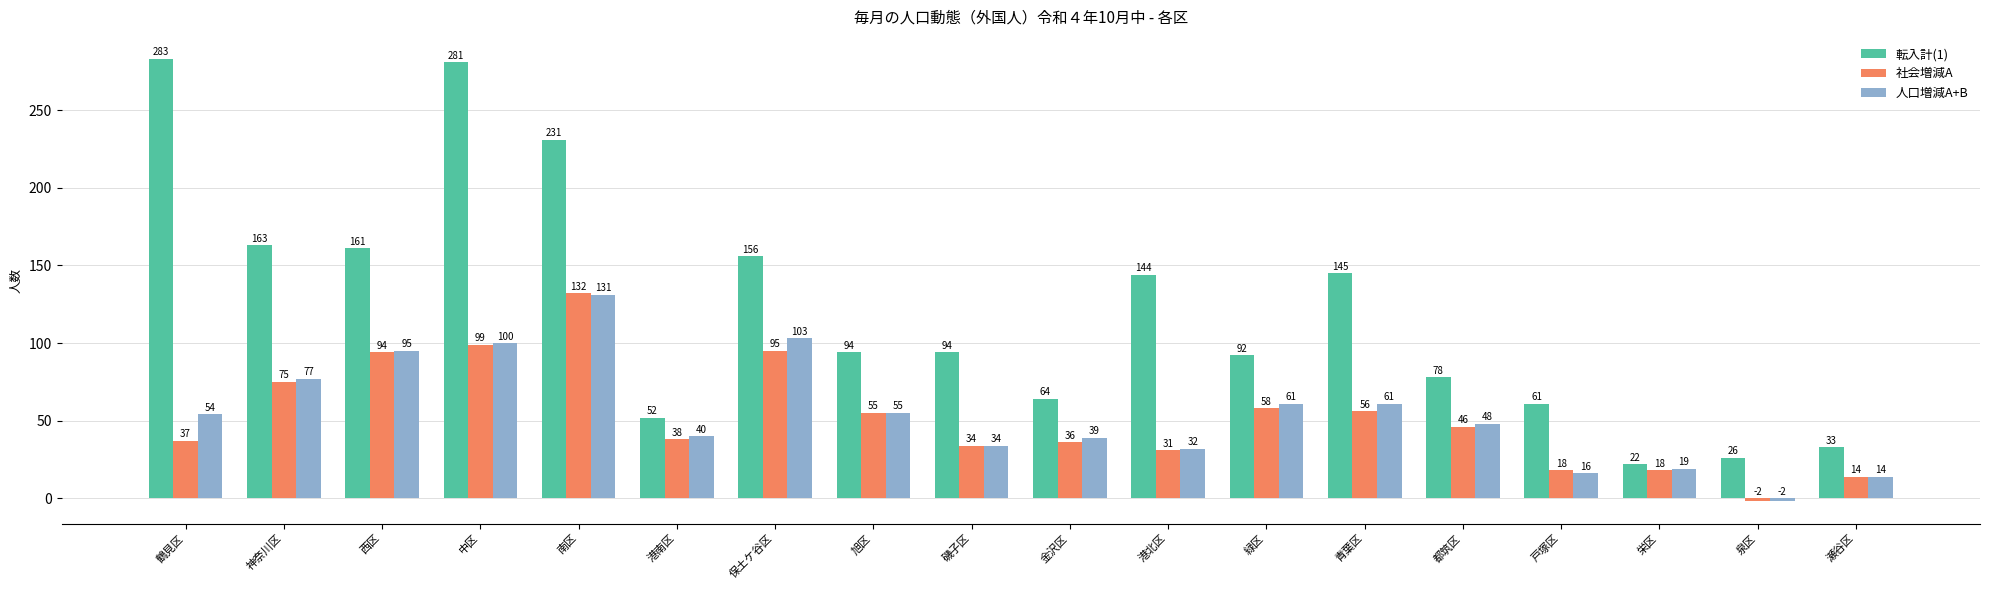

At which label is 転入計(1) closest to 152?

保土ケ谷区